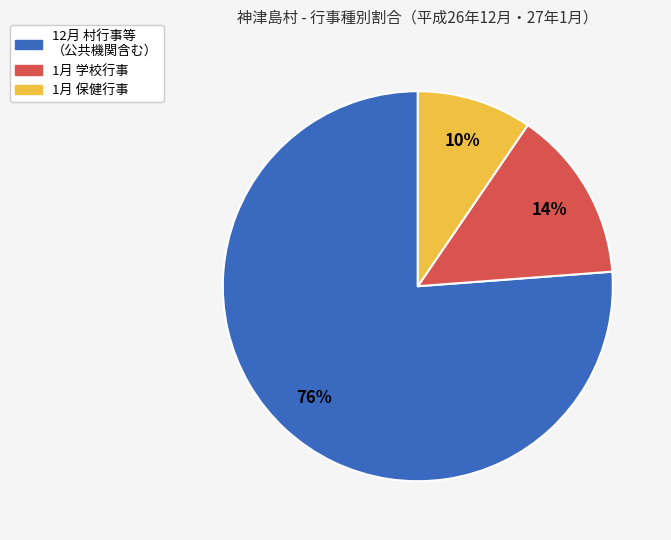

To the nearest percent, what is the average slice percentage?

33%